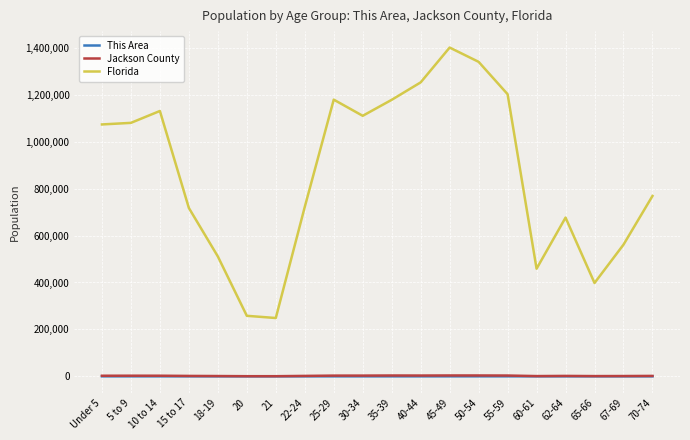

True or false: Florida and This Area cross at least once.

False